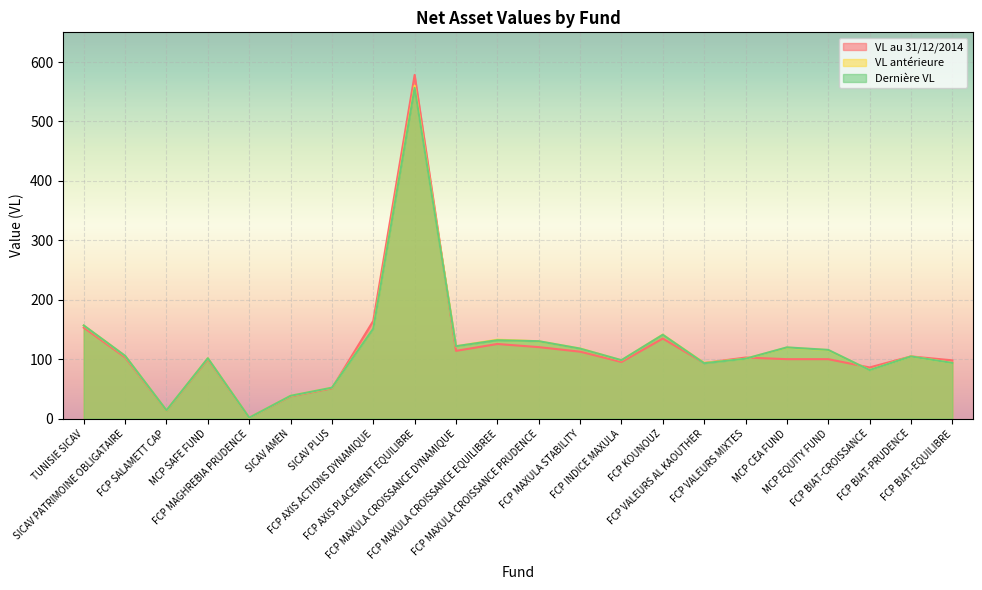

Read the Dernière VL value at FCP MAXULA STABILITY.

117.8